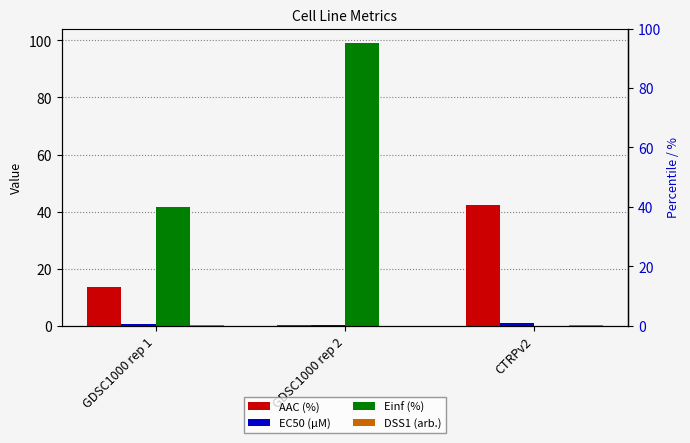

What is the difference between the Einf (%) values at CTRPv2 and GDSC1000 rep 2?

99.2